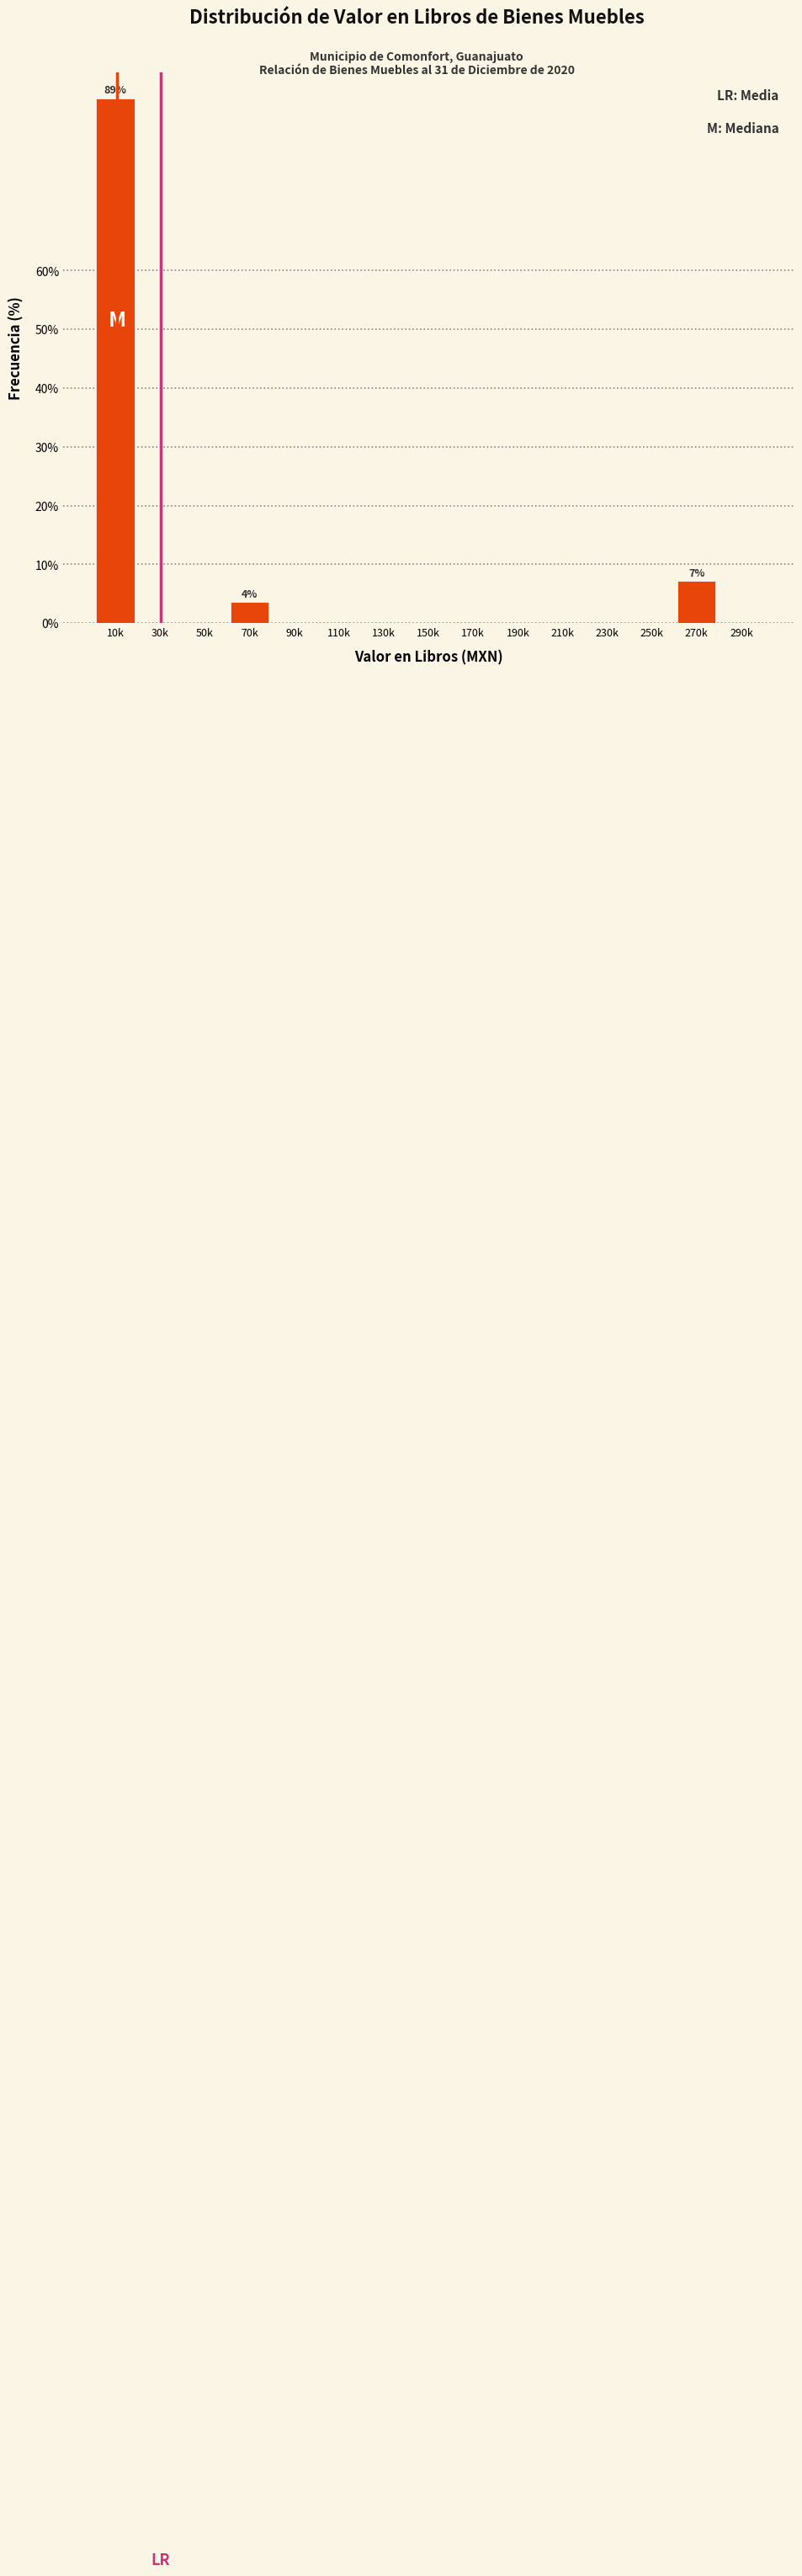

Reading left to right, list all the values displayed in this chart.

10k=89.3	30k=0.0	50k=0.0	70k=3.6	90k=0.0	110k=0.0	130k=0.0	150k=0.0	170k=0.0	190k=0.0	210k=0.0	230k=0.0	250k=0.0	270k=7.1	290k=0.0